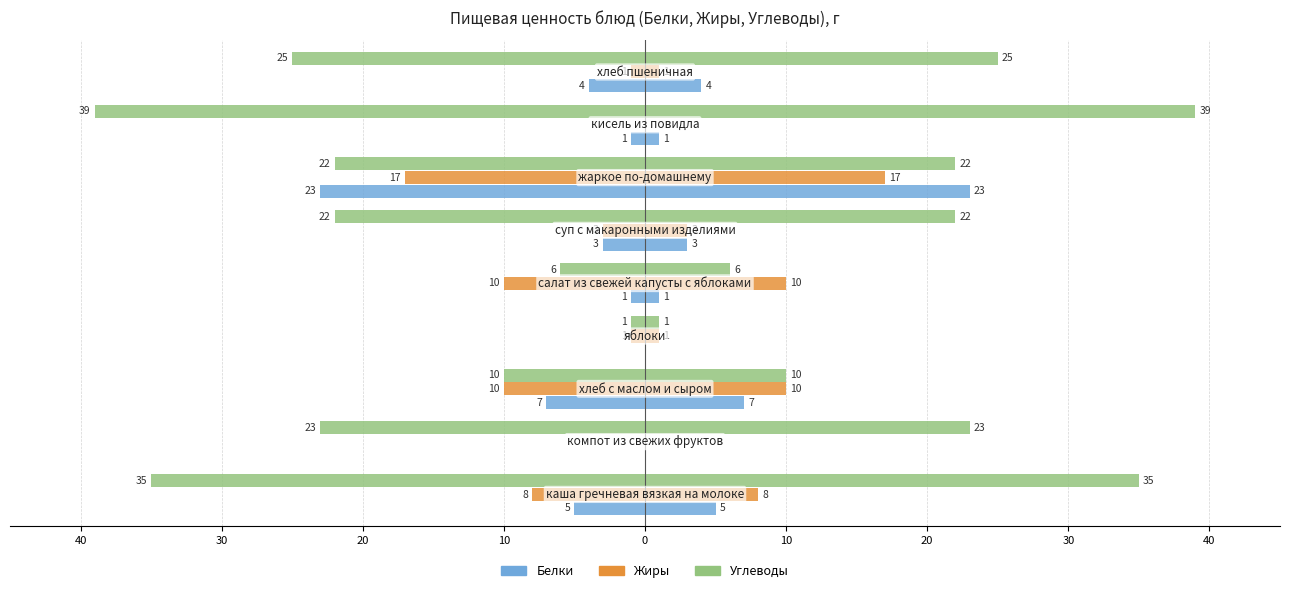

How many series are shown in this chart?

3